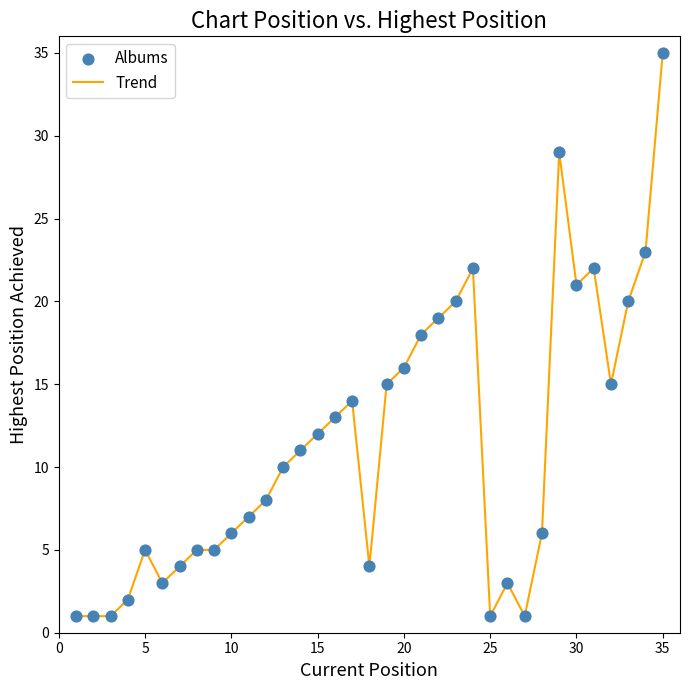

What is the difference between the maximum and minimum values?

34